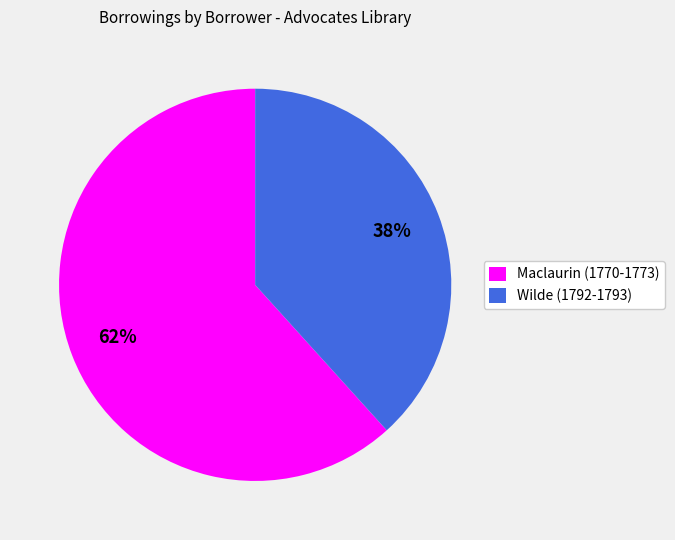

To the nearest percent, what is the combined percentage of Maclaurin (1770-1773) and Wilde (1792-1793)?

100%